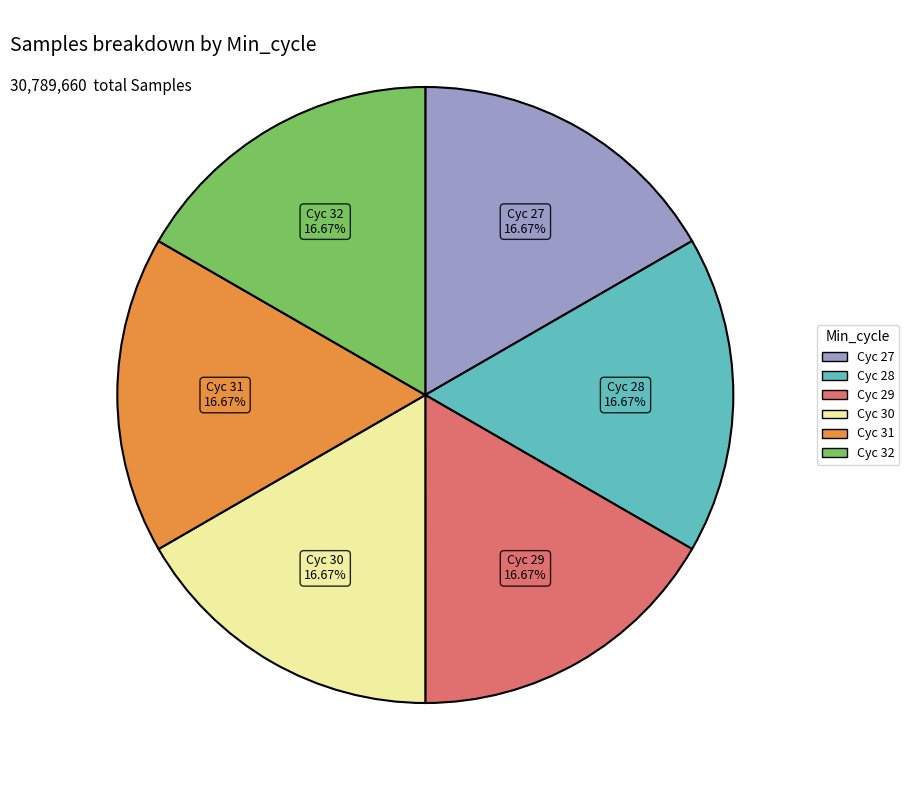

Is there any slice that represents more than half of the pie?

No